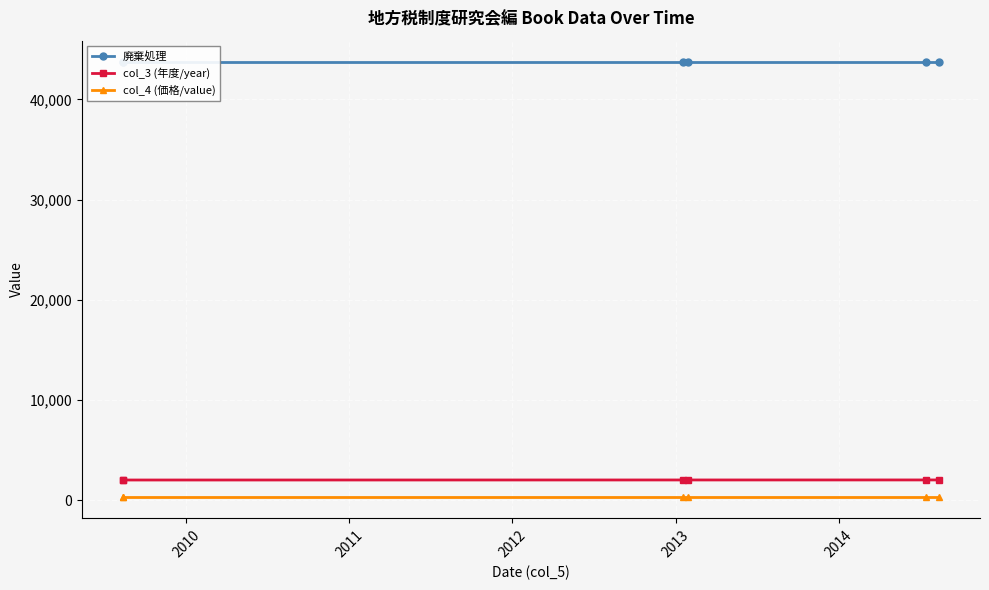

Which series changed the most between 2013 and 2014?

廃棄処理